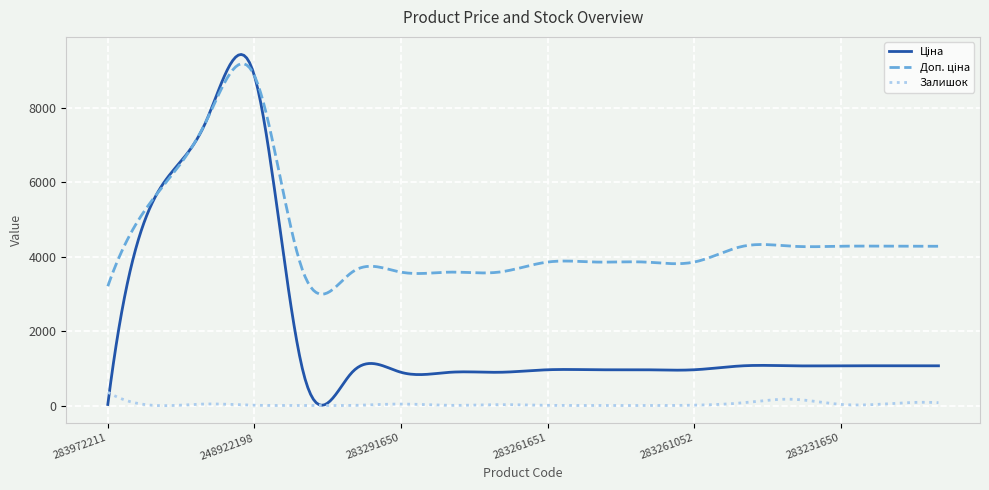

What is the highest value of the Залишок series?

360.0